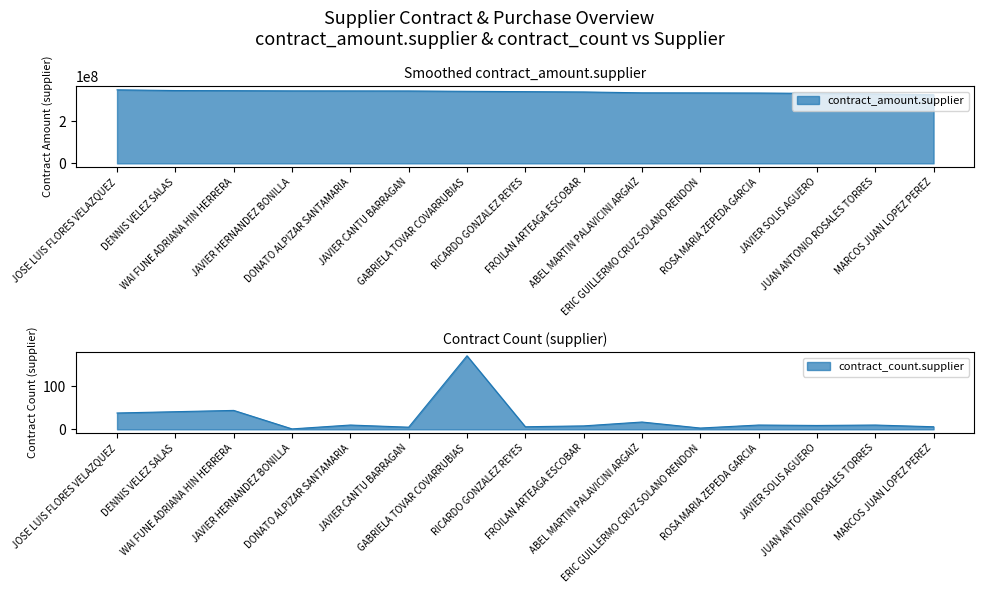

How many data points in contract_count.supplier are less than 10?

7